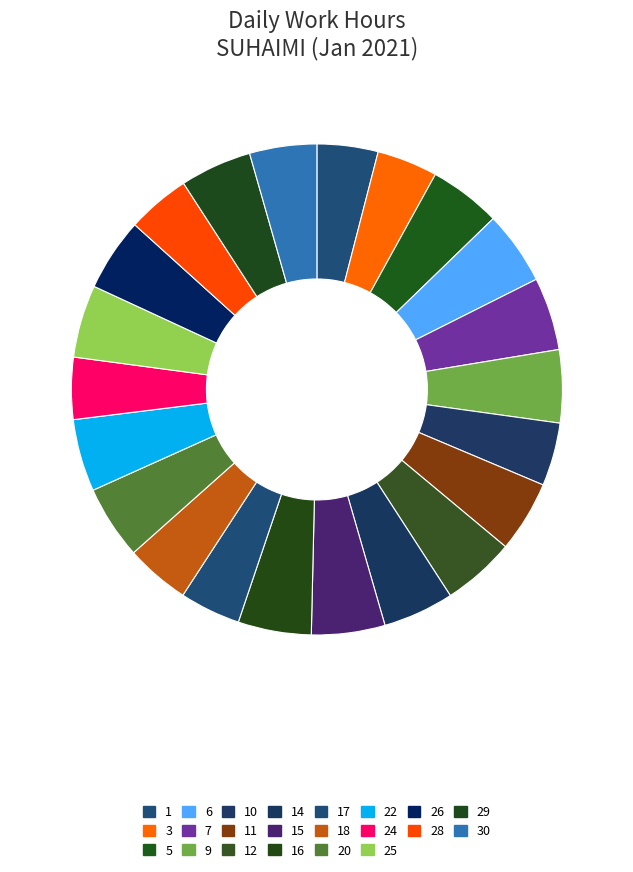

How many segments does this pie chart have?

22